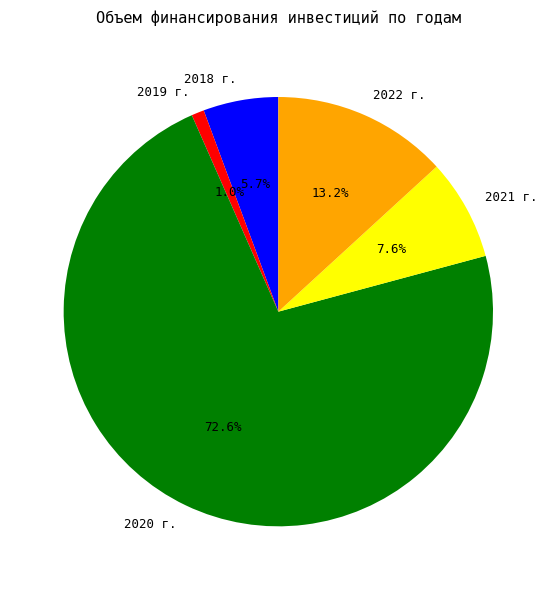

To the nearest percent, what percentage of the pie is 2021 г.?

8%